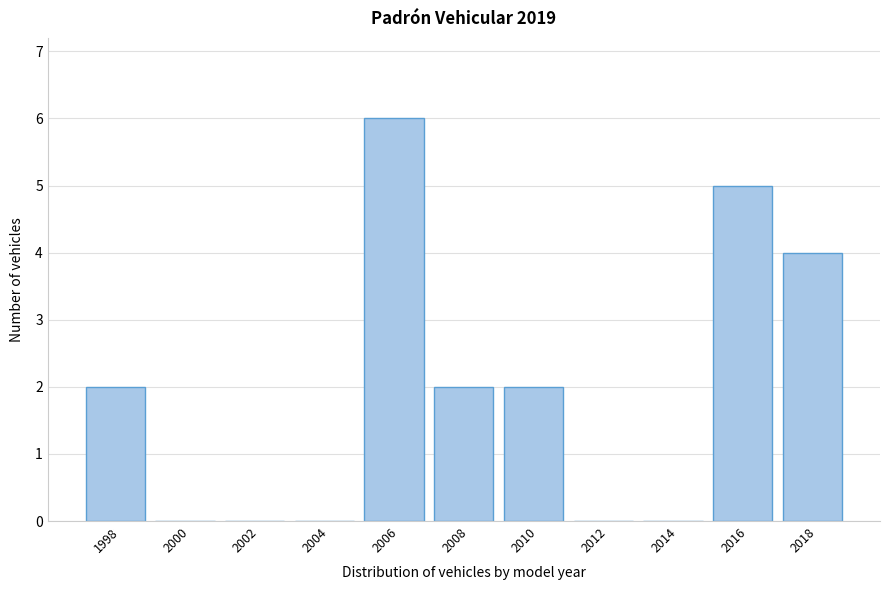

Reading right to left, transcribe all the data shown in this chart.

2018=4	2016=5	2014=0	2012=0	2010=2	2008=2	2006=6	2004=0	2002=0	2000=0	1998=2